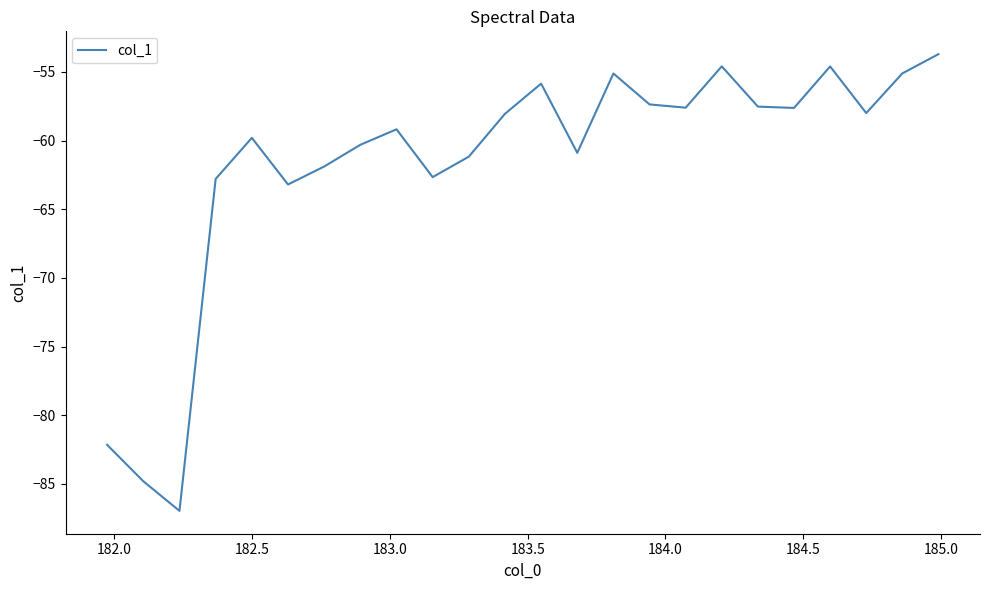

Does the chart have visible grid lines?

No